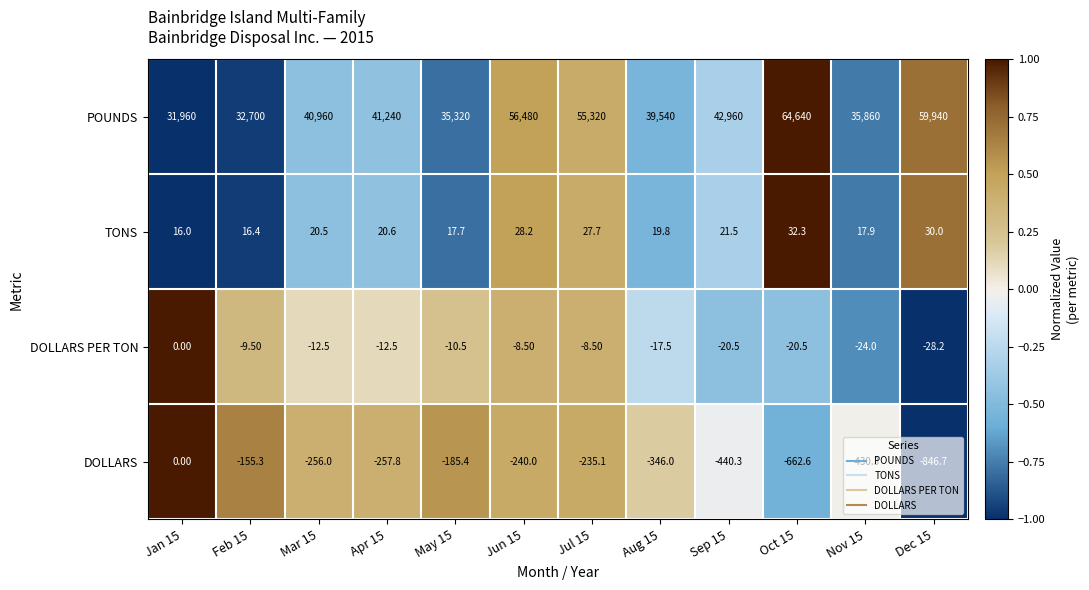

At how many categories does at least one series exceed 0?

12